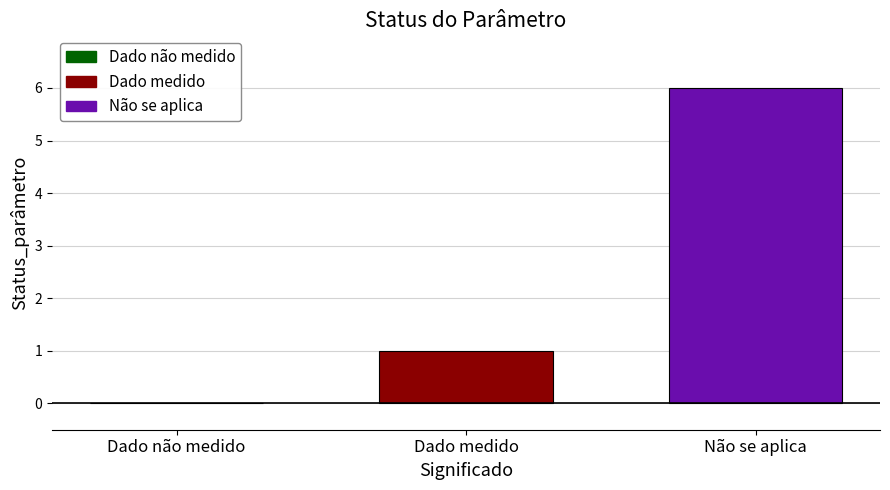

Is it true that the value at Não se aplica is 6?

True